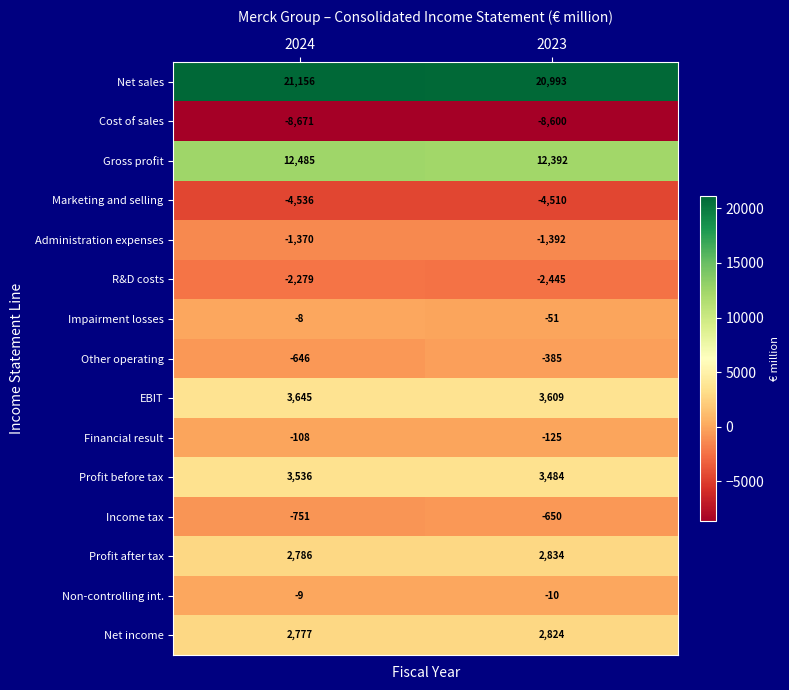

Is it true that Financial result equals -125 at 2023?

True